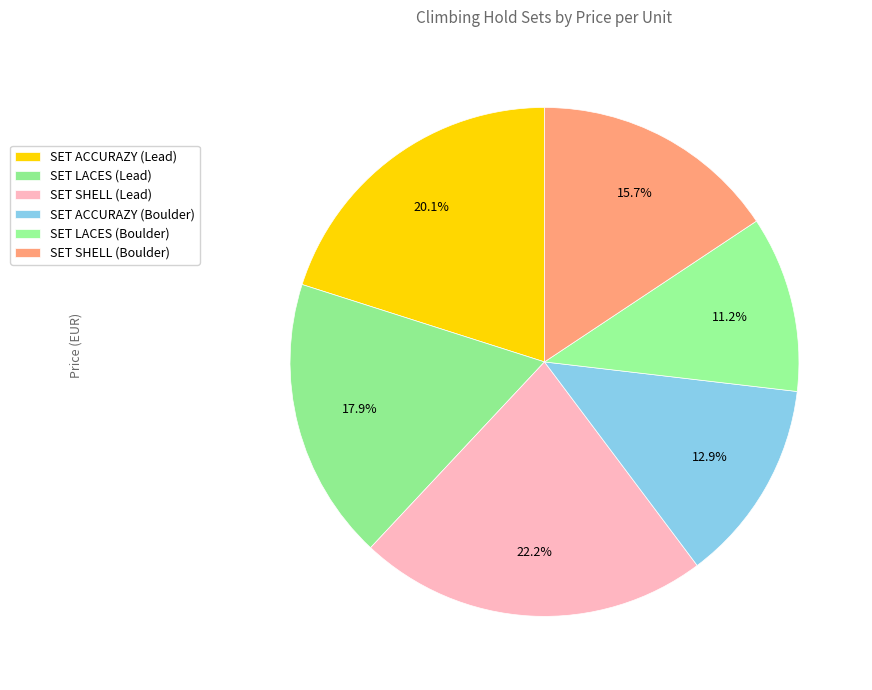

Count the number of slices in the pie.

6